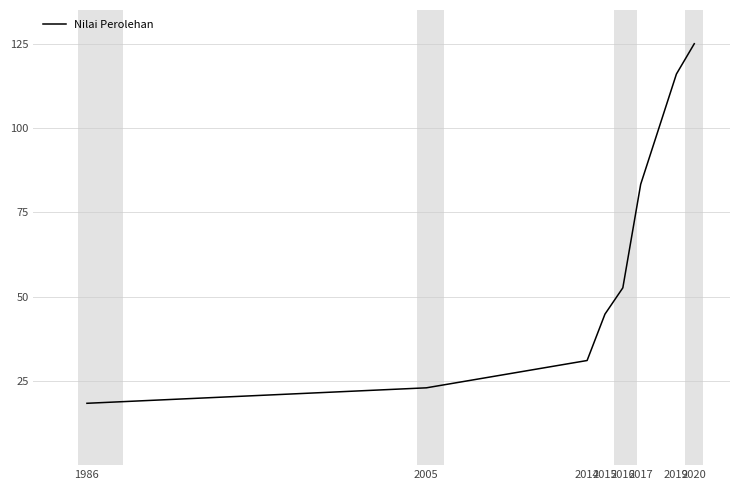

The value at 2019 is 116.0. True or false?

True